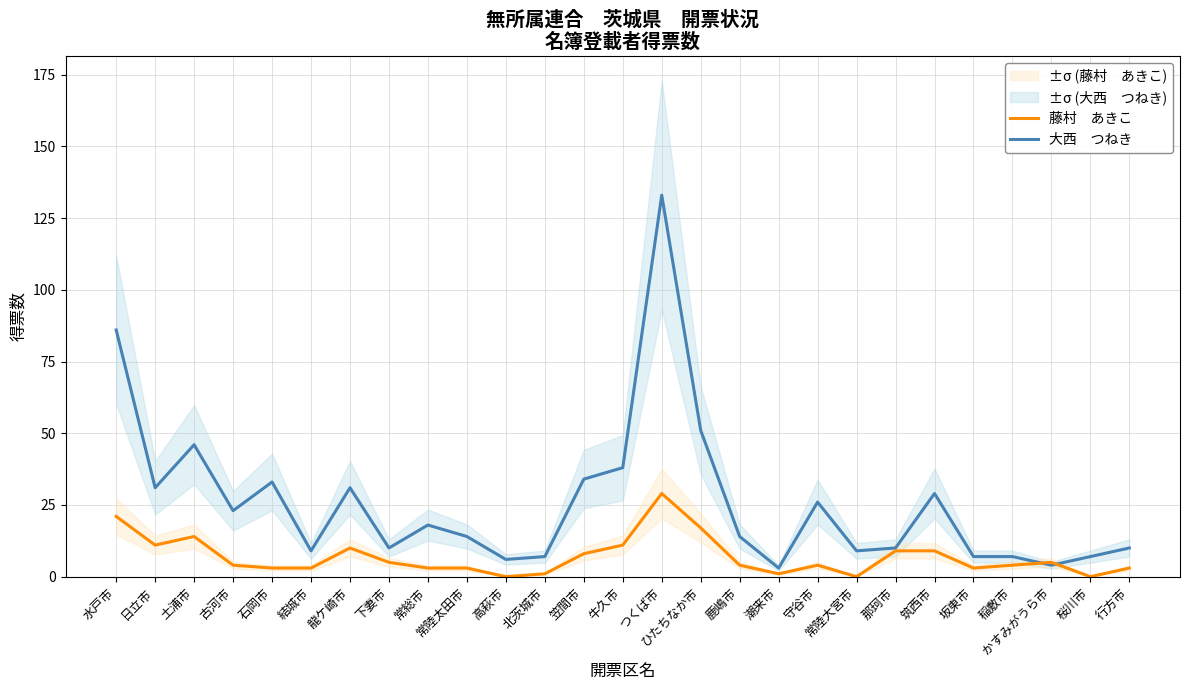

What is the average value of the 大西　つねき series?

26